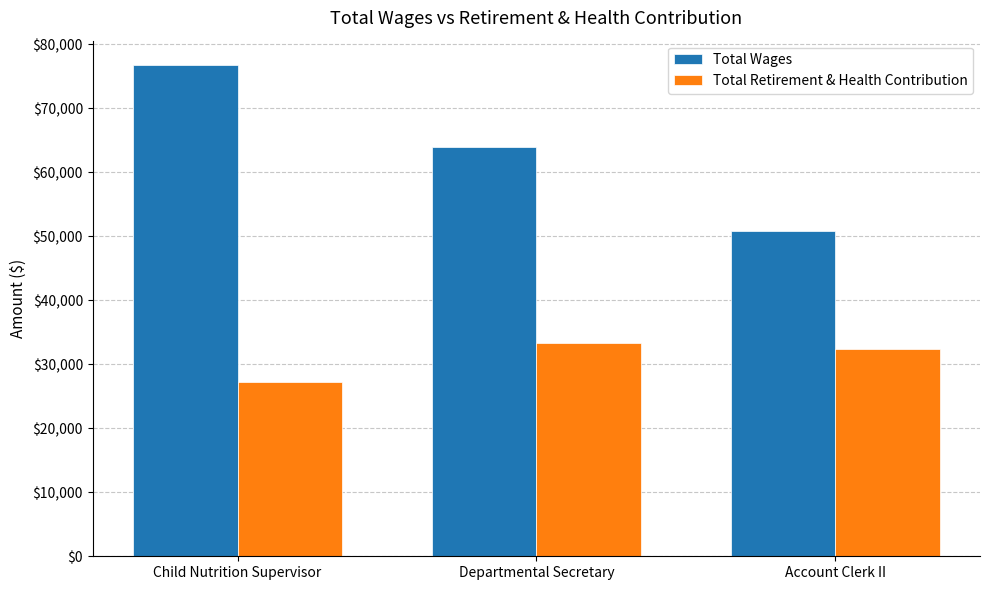

What is the difference between the Total Retirement & Health Contribution values at Departmental Secretary and Account Clerk II?

983